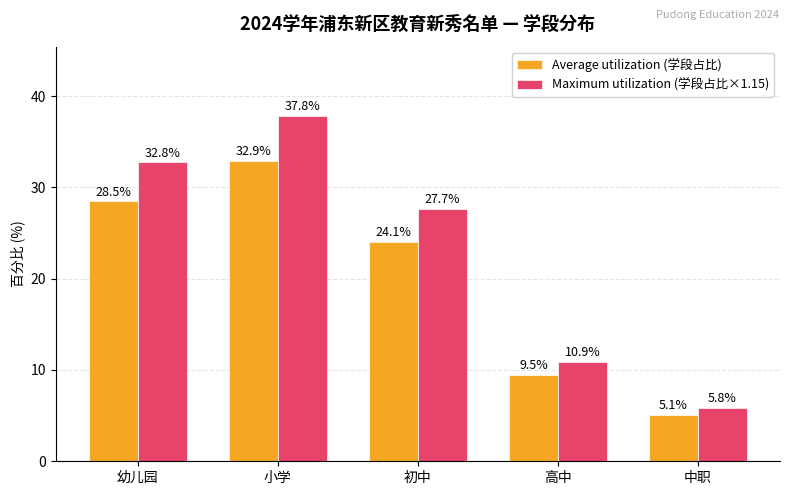

What is the sum of all Maximum utilization (学段占比×1.15) values?

115.0